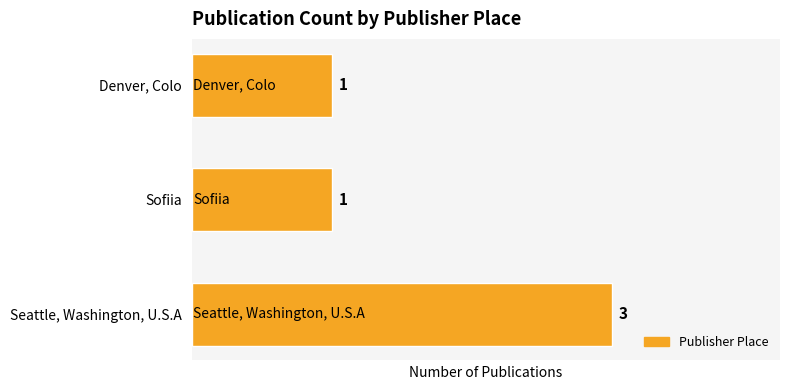

What is the sum of all values?

5